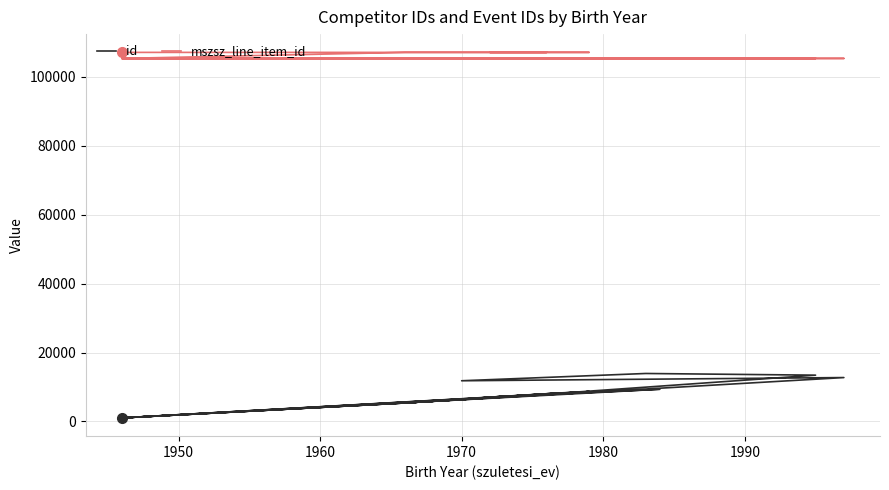

At how many categories does at least one series exceed 31756?

38